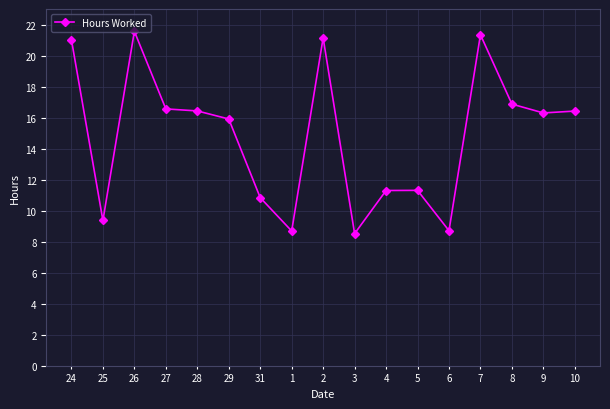

Where does the data first go above 16?

24